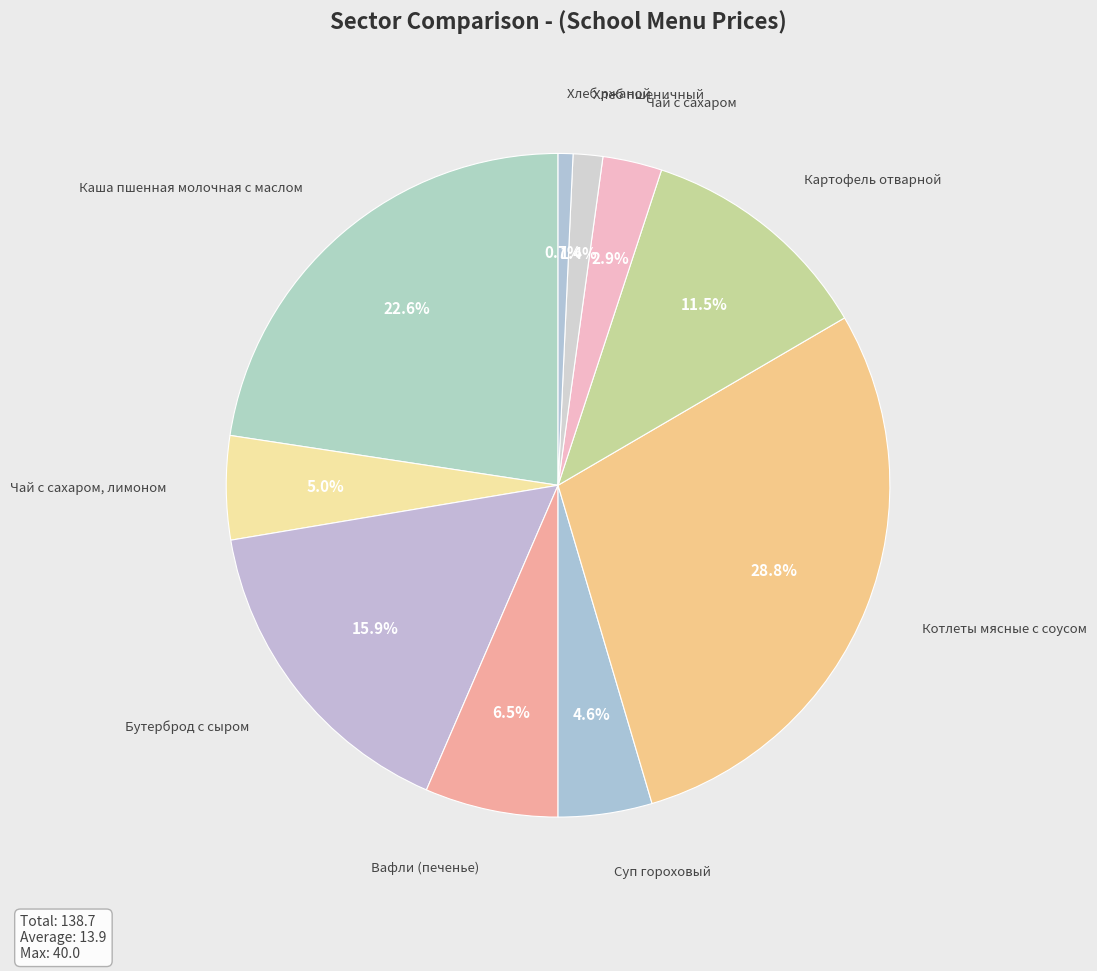

Which category has the biggest portion of the pie?

Котлеты мясные с соусом